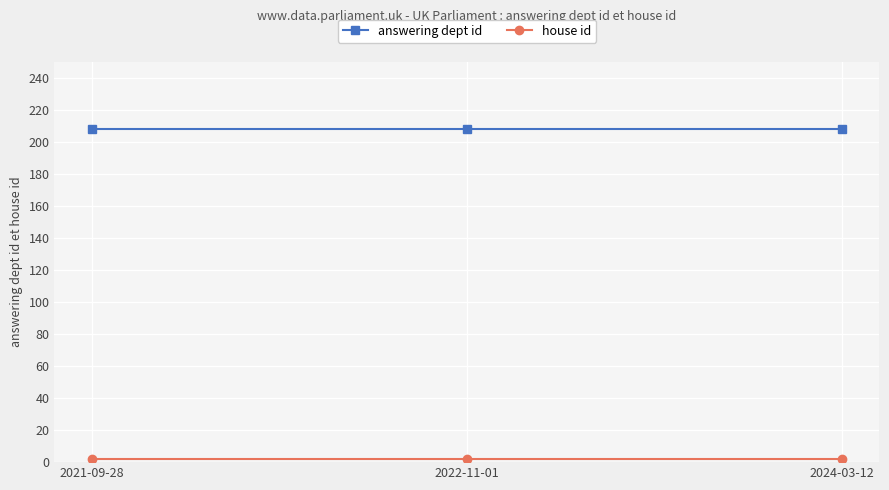

What is the lowest value of the answering dept id series?

208